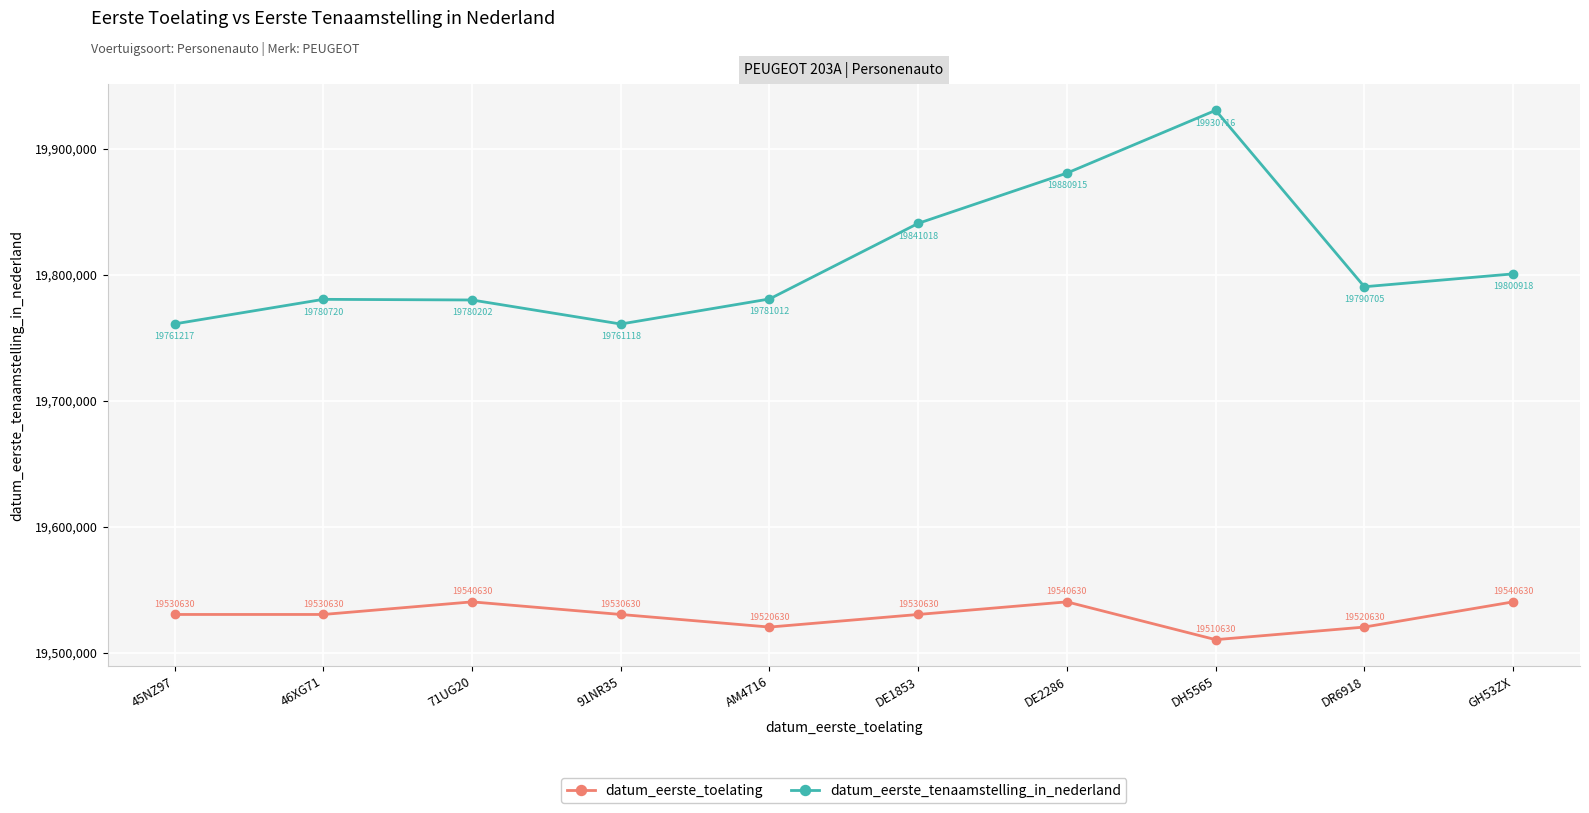

What is the label of the 3rd point from the left?

71UG20